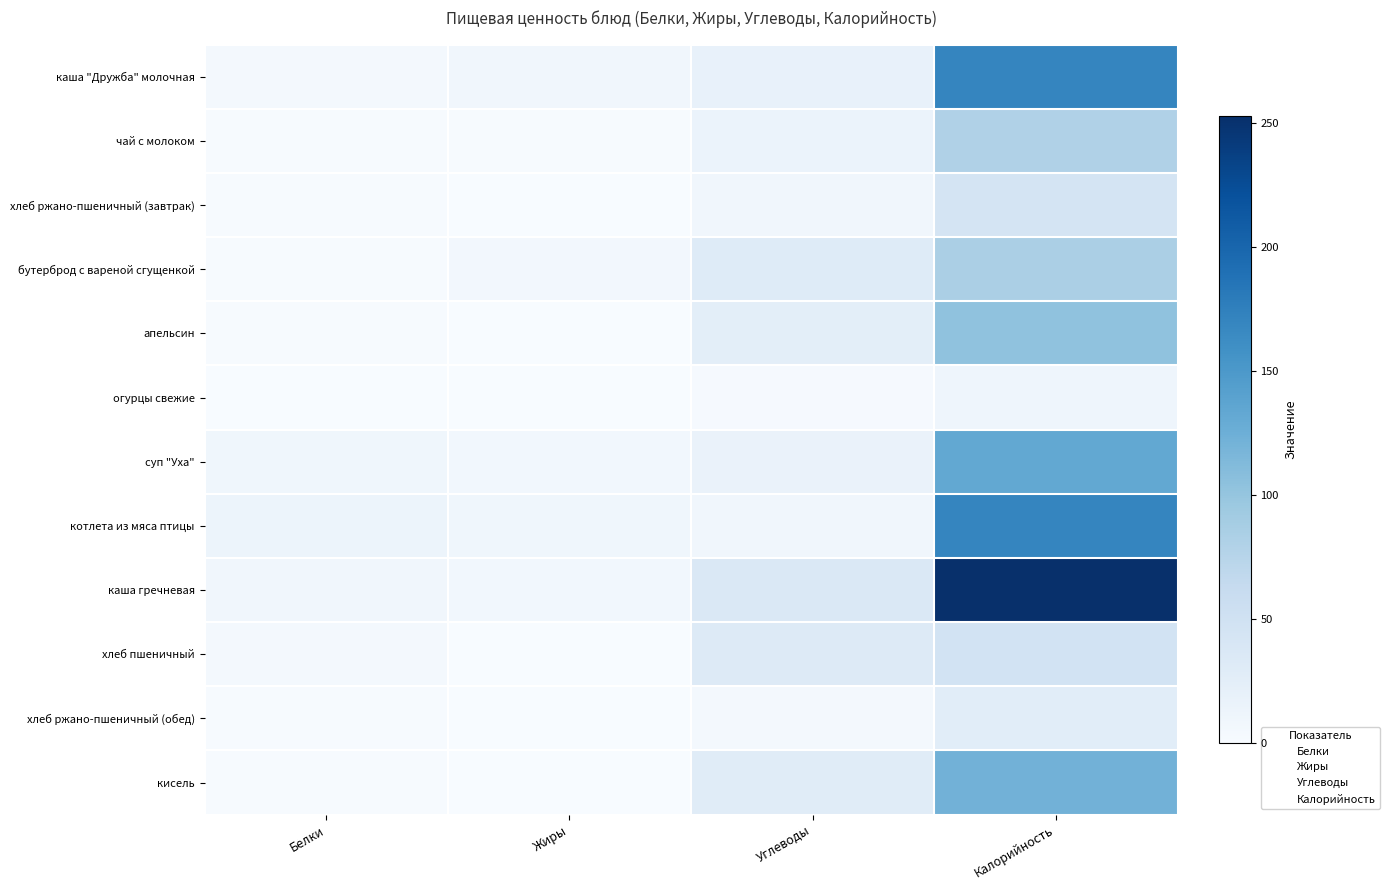

What is the spread (max minus min) of values at Белки?

12.9